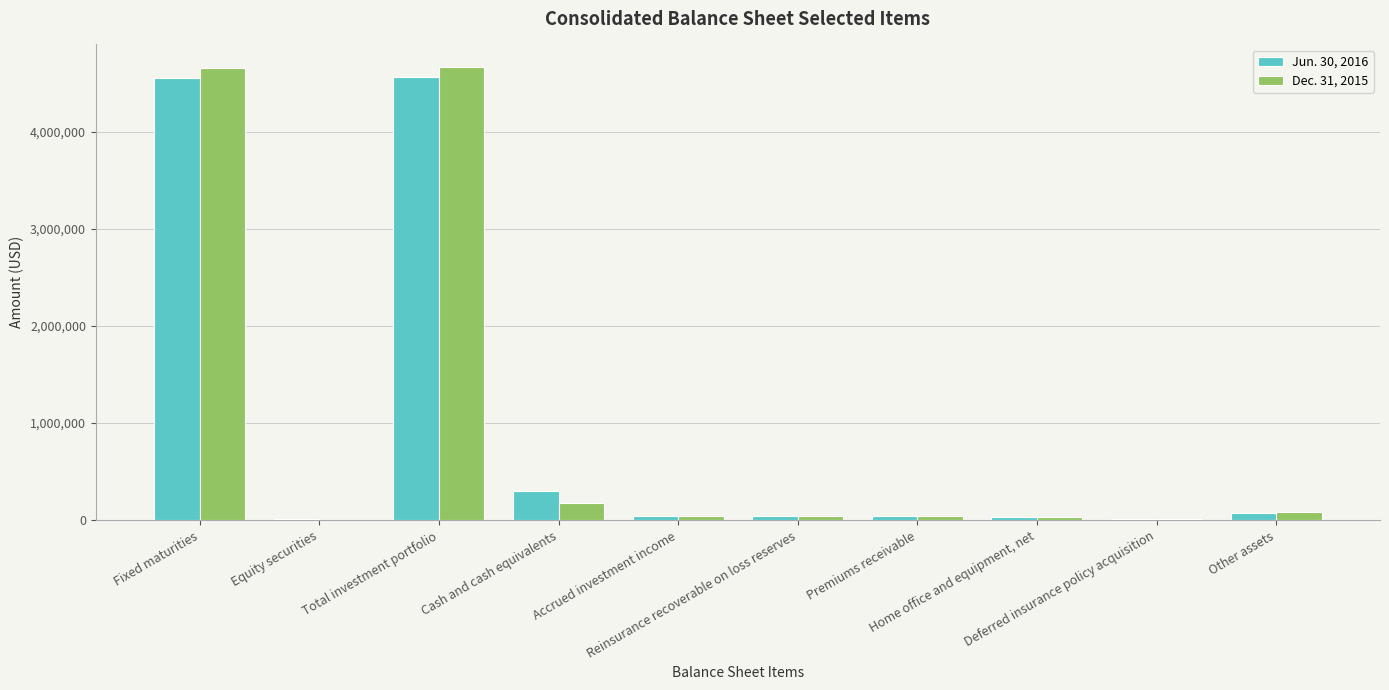

Are the bars grouped side by side (vs. stacked)?

Yes